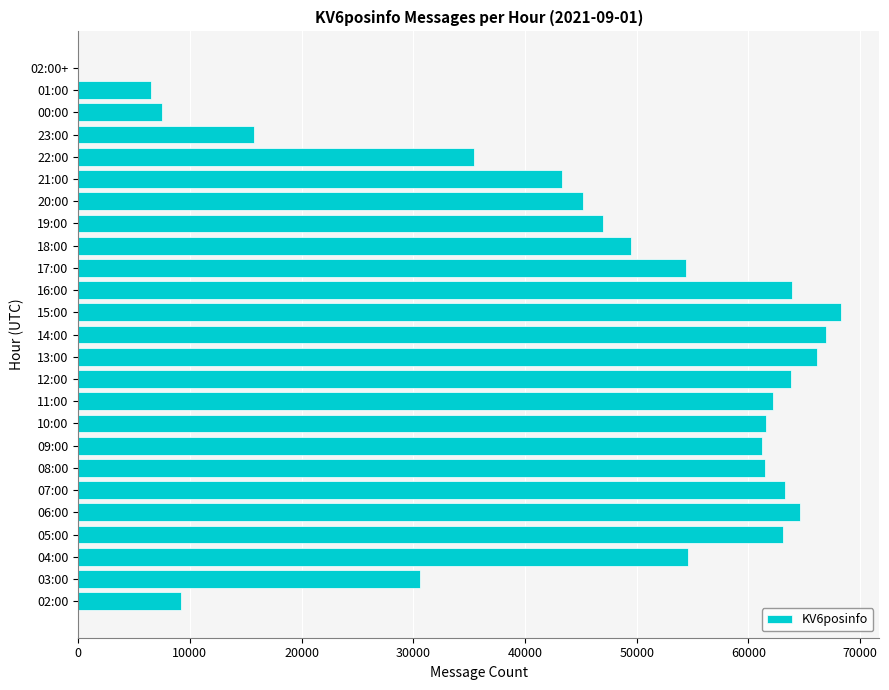

Approximately how many times larger is the value at 17:00 compared to 23:00?

3.5